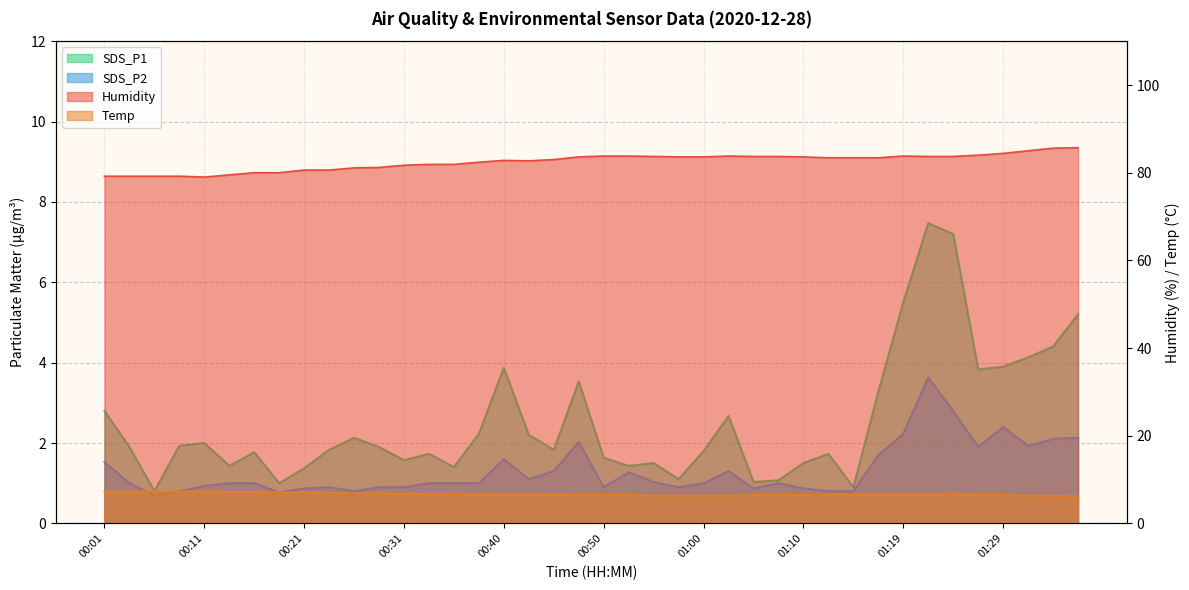

What is the smallest value displayed?

0.7